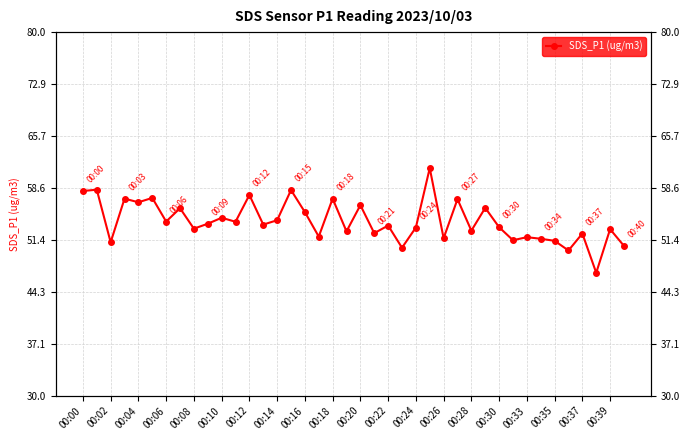

Approximately how many times larger is the value at 00:28 compared to 00:08?

1.0